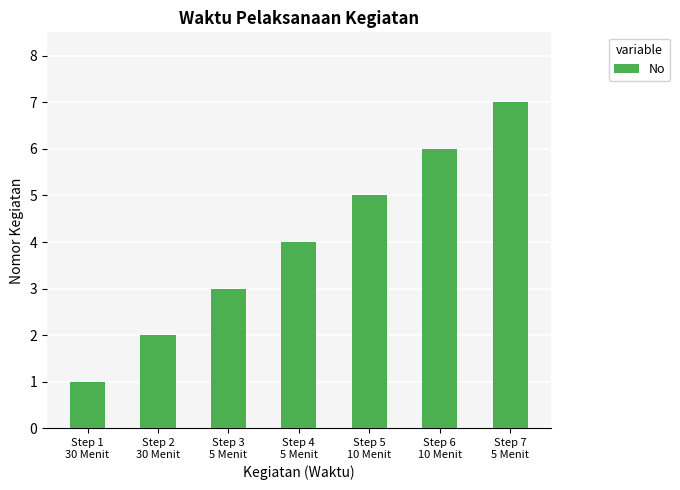

Which category has the lowest value across all series?

Step 1
30 Menit